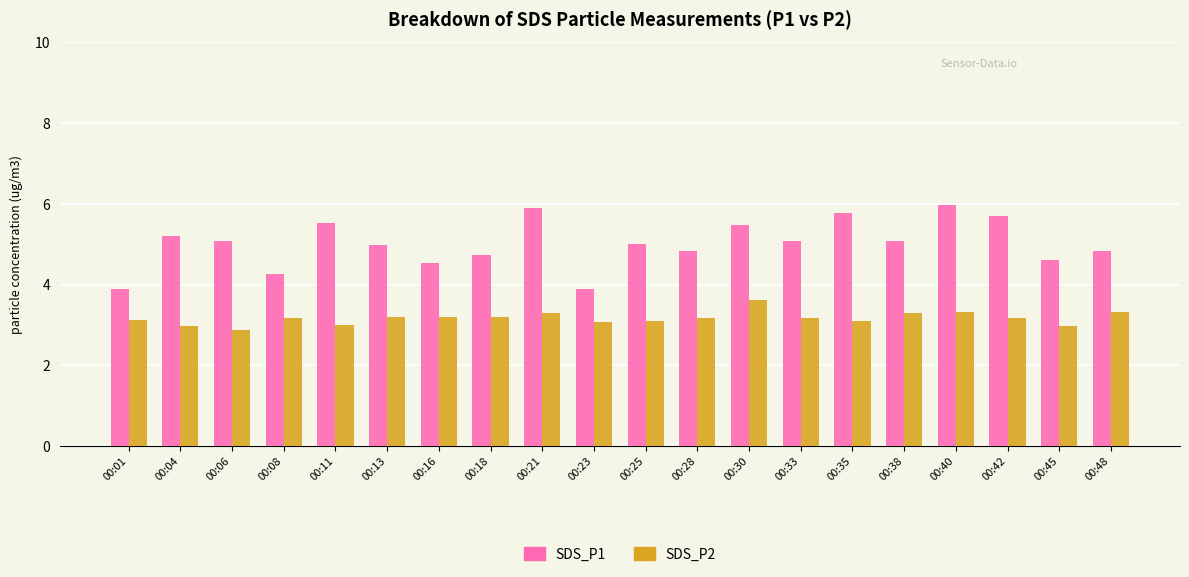

What is the value of the SDS_P2 bar at the 7th from the left?

3.2